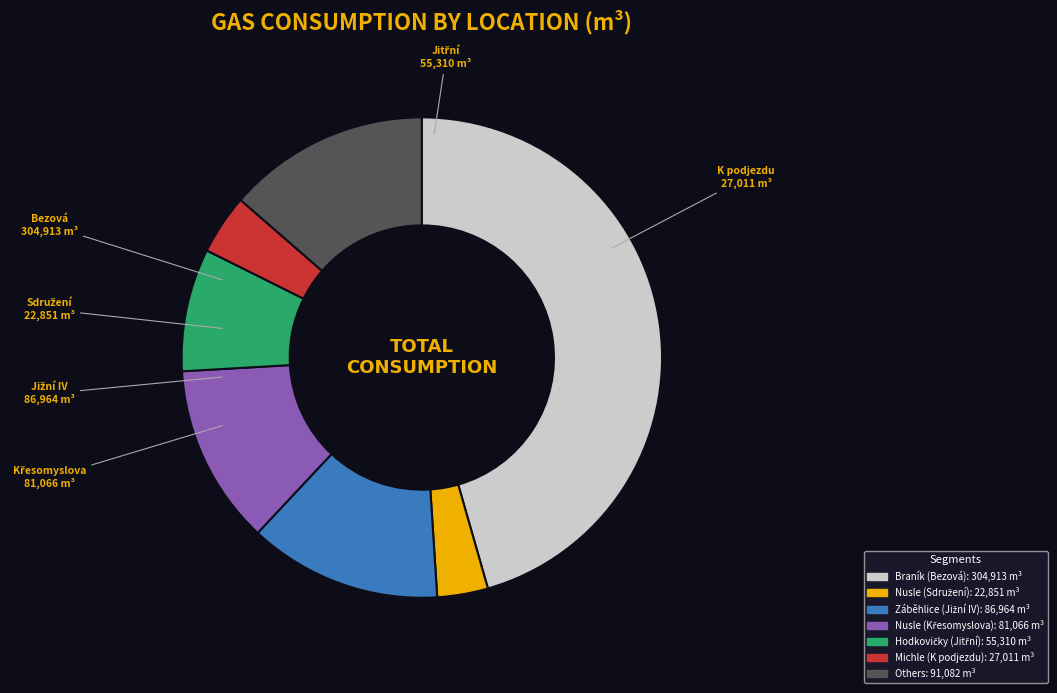

Does any single category account for the majority?

No